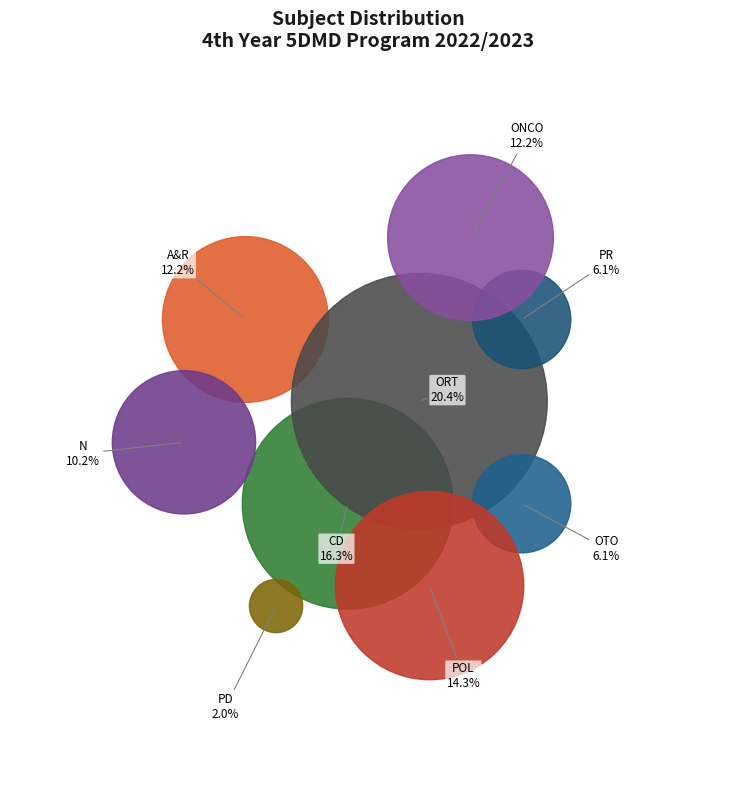

What is the ratio of the value at OTO to the value at CD?

0.4